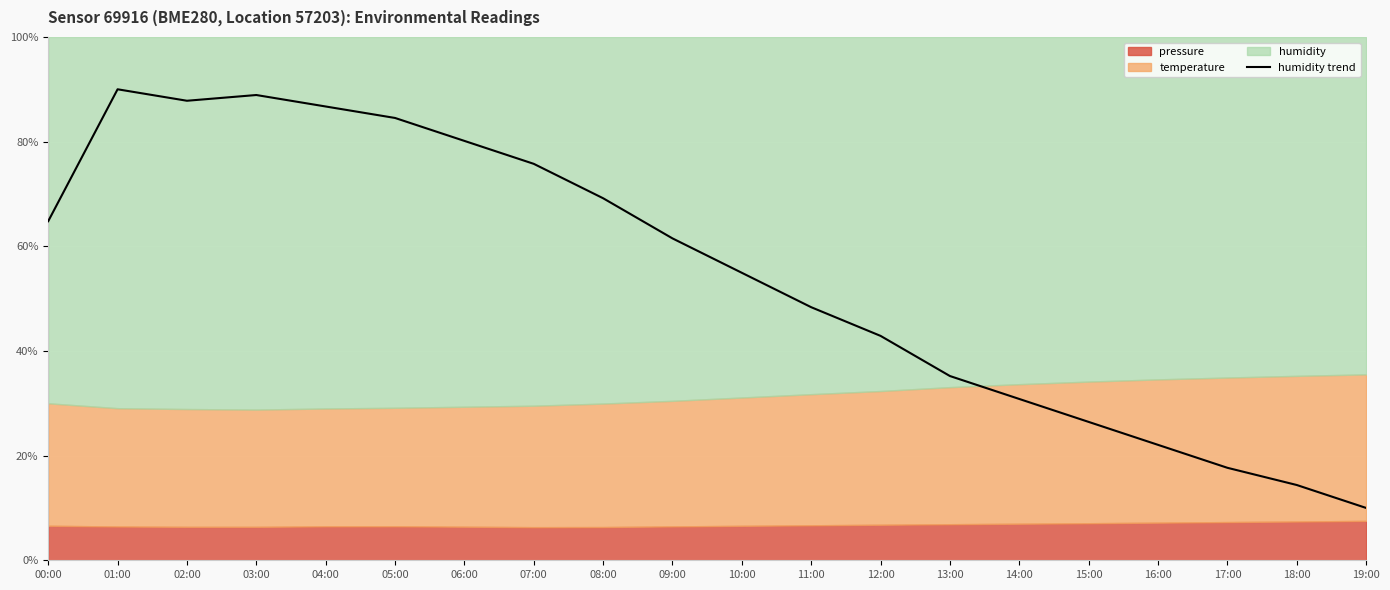

Reading right to left, extract all data points from this chart.

19:00=10.0	18:00=14.4	17:00=17.7	16:00=22.1	15:00=26.4	14:00=30.8	13:00=35.2	12:00=42.9	11:00=48.4	10:00=54.9	09:00=61.5	08:00=69.2	07:00=75.8	06:00=80.1	05:00=84.5	04:00=86.7	03:00=88.9	02:00=87.8	01:00=90.0	00:00=64.8